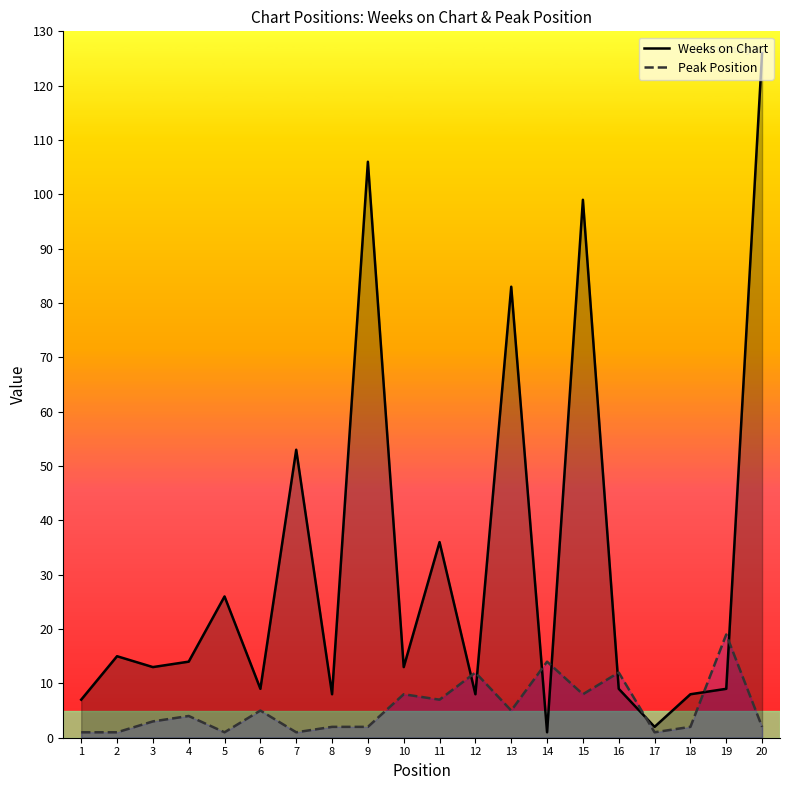

Rank the series by their maximum value, from lowest to highest.

Peak Position, Weeks on Chart